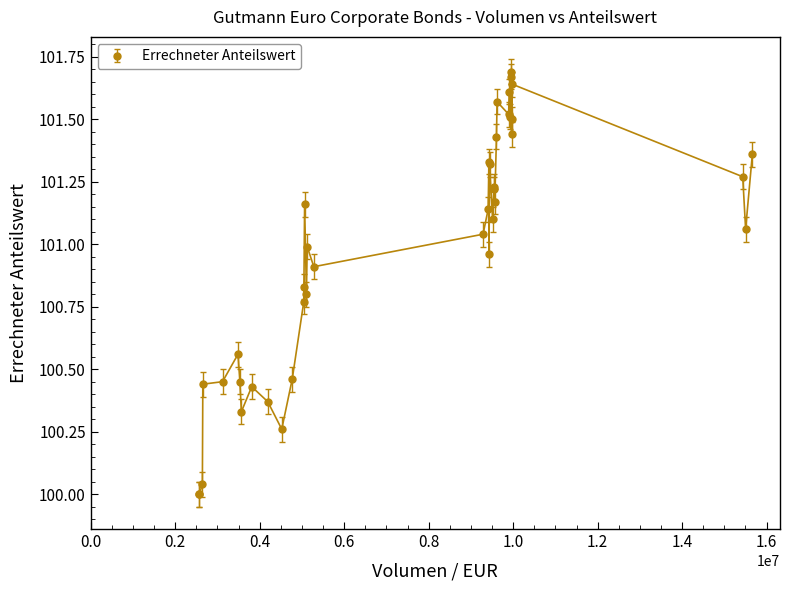

What is the difference between the maximum and minimum values?

1.7